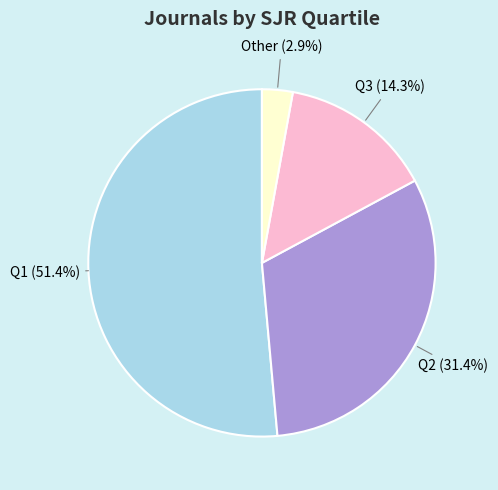

How many segments does this pie chart have?

4